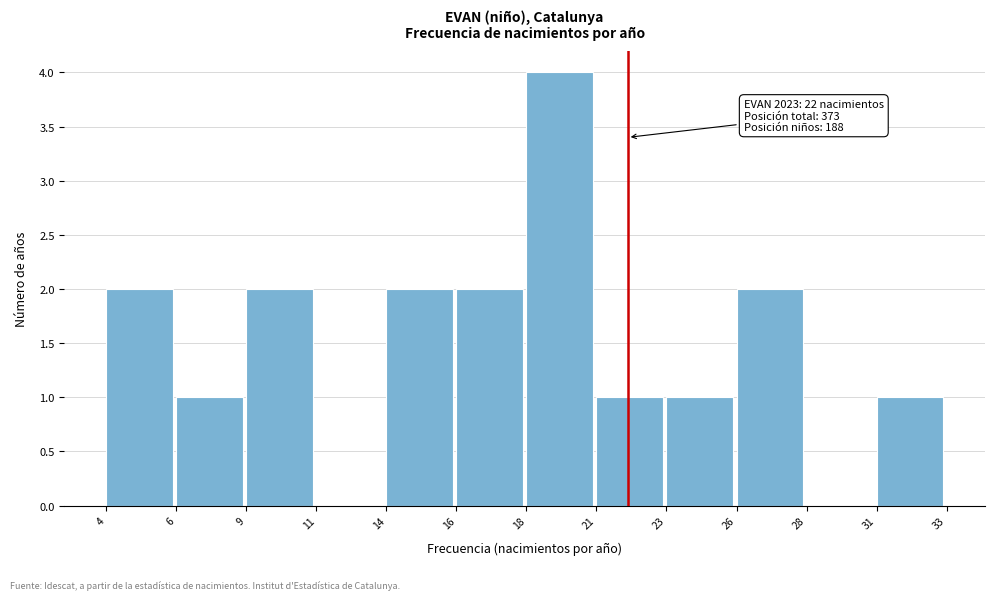

Reading right to left, extract all data points from this chart.

31=1	28=0	26=2	23=1	21=1	18=4	16=2	14=2	11=0	9=2	6=1	4=2